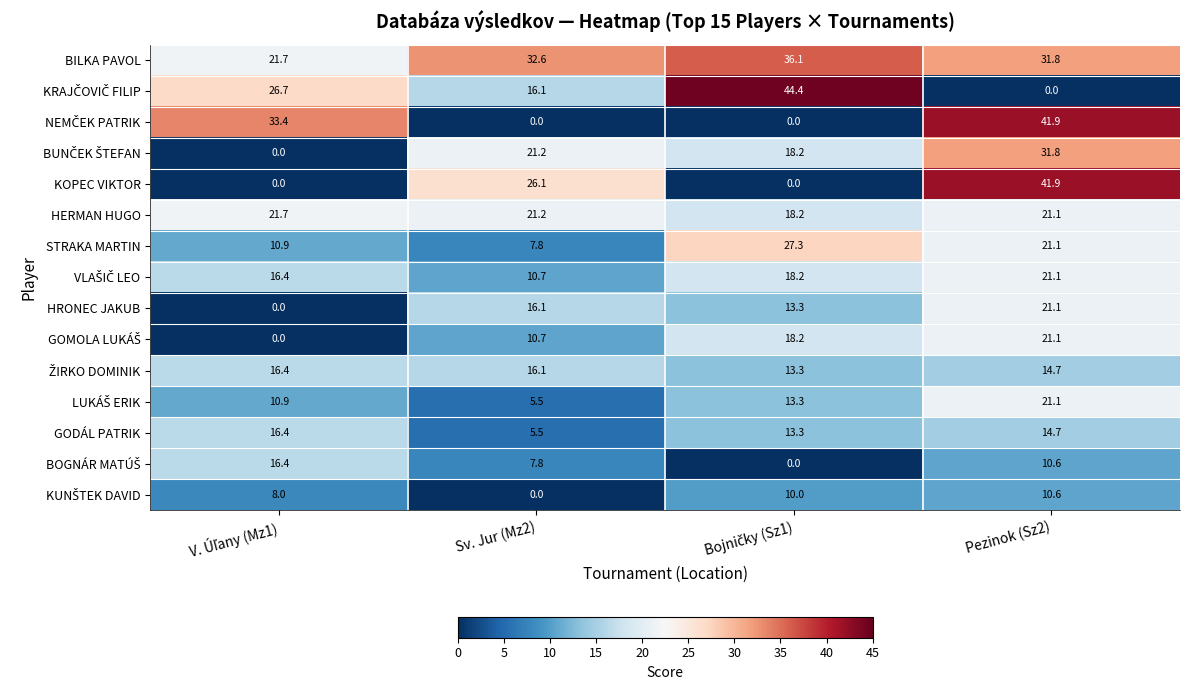

How many series are shown in this chart?

15